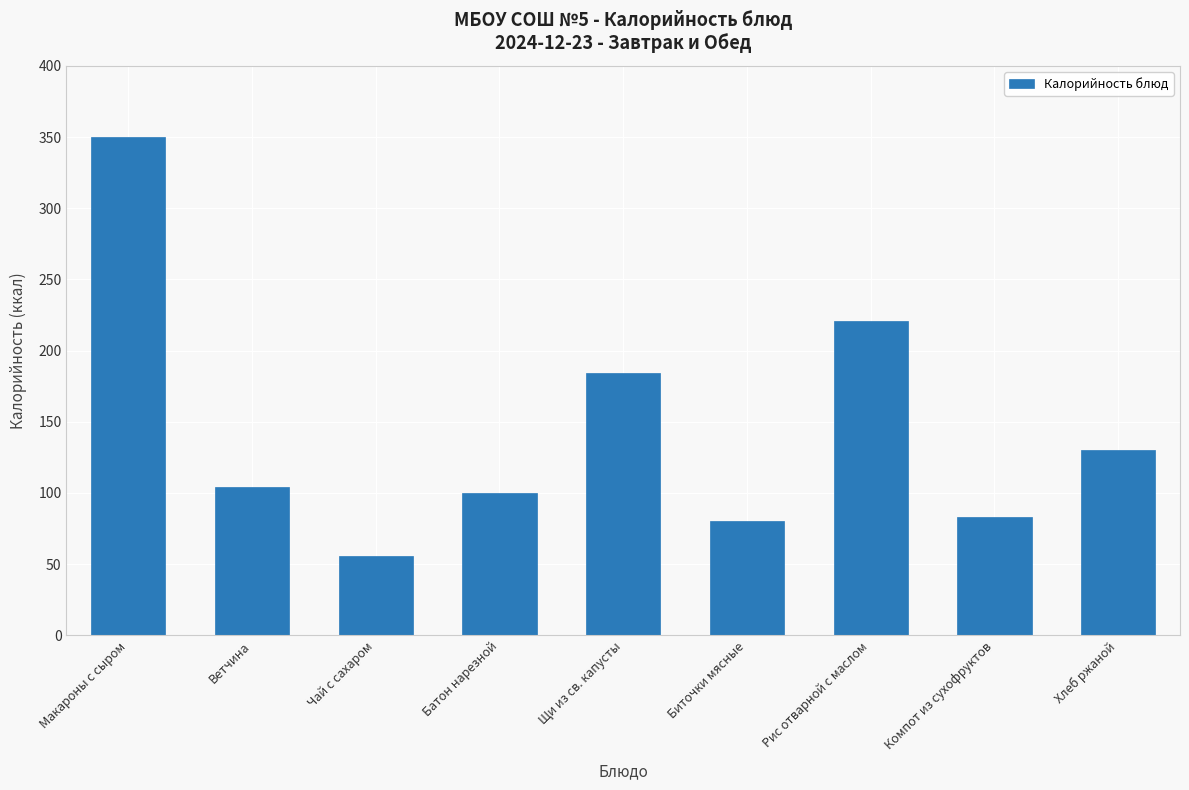

Reading right to left, what are all the values shown in this chart?

Хлеб ржаной=130	Компот из сухофруктов=83	Рис отварной с маслом=221	Биточки мясные=80	Щи из св. капусты=184	Батон нарезной=100	Чай с сахаром=56	Ветчина=104	Макароны с сыром=350